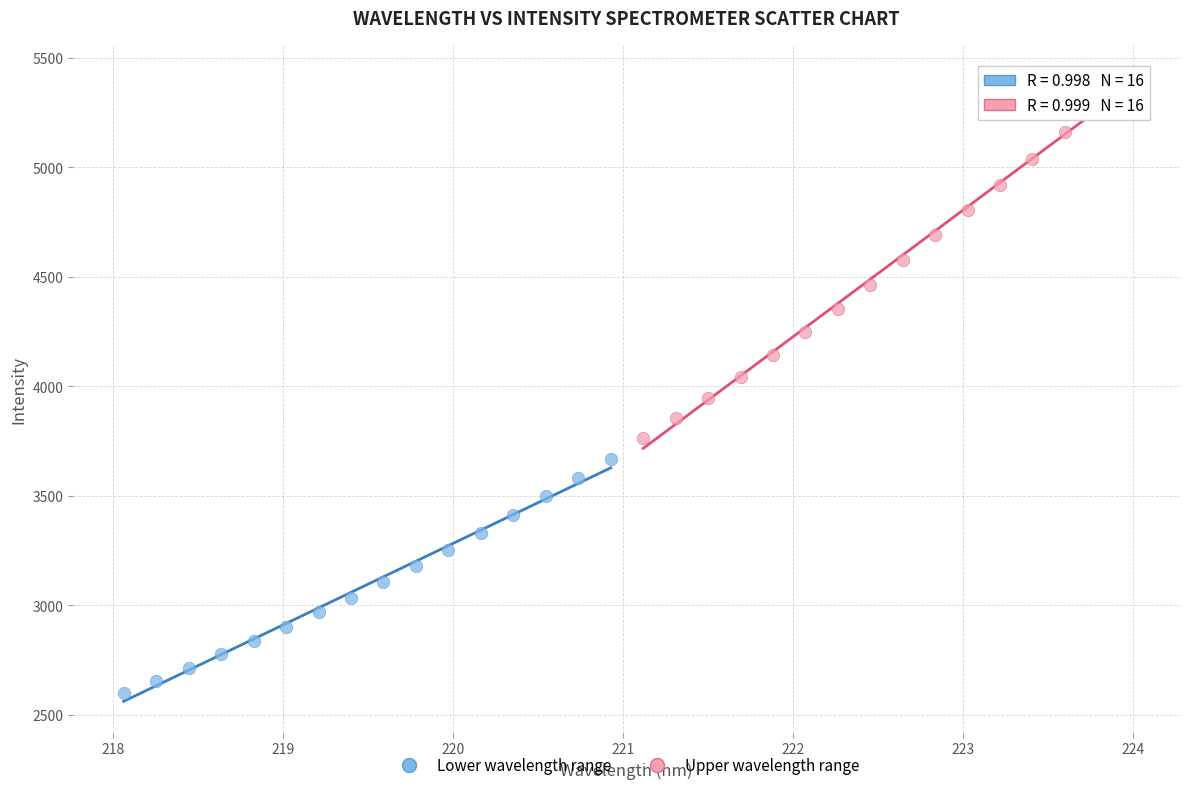

What are all the series names shown in the legend?

Lower wavelength range, Upper wavelength range